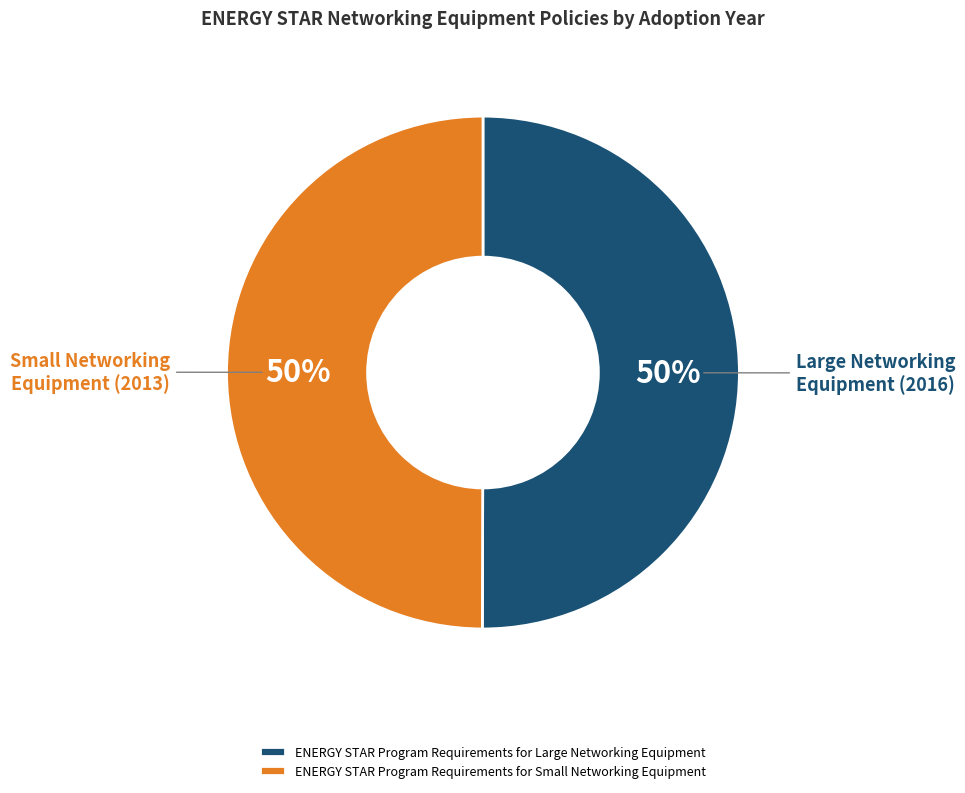

True or false: ENERGY STAR Program Requirements for Small Networking Equipment accounts for 56% of the total.

False